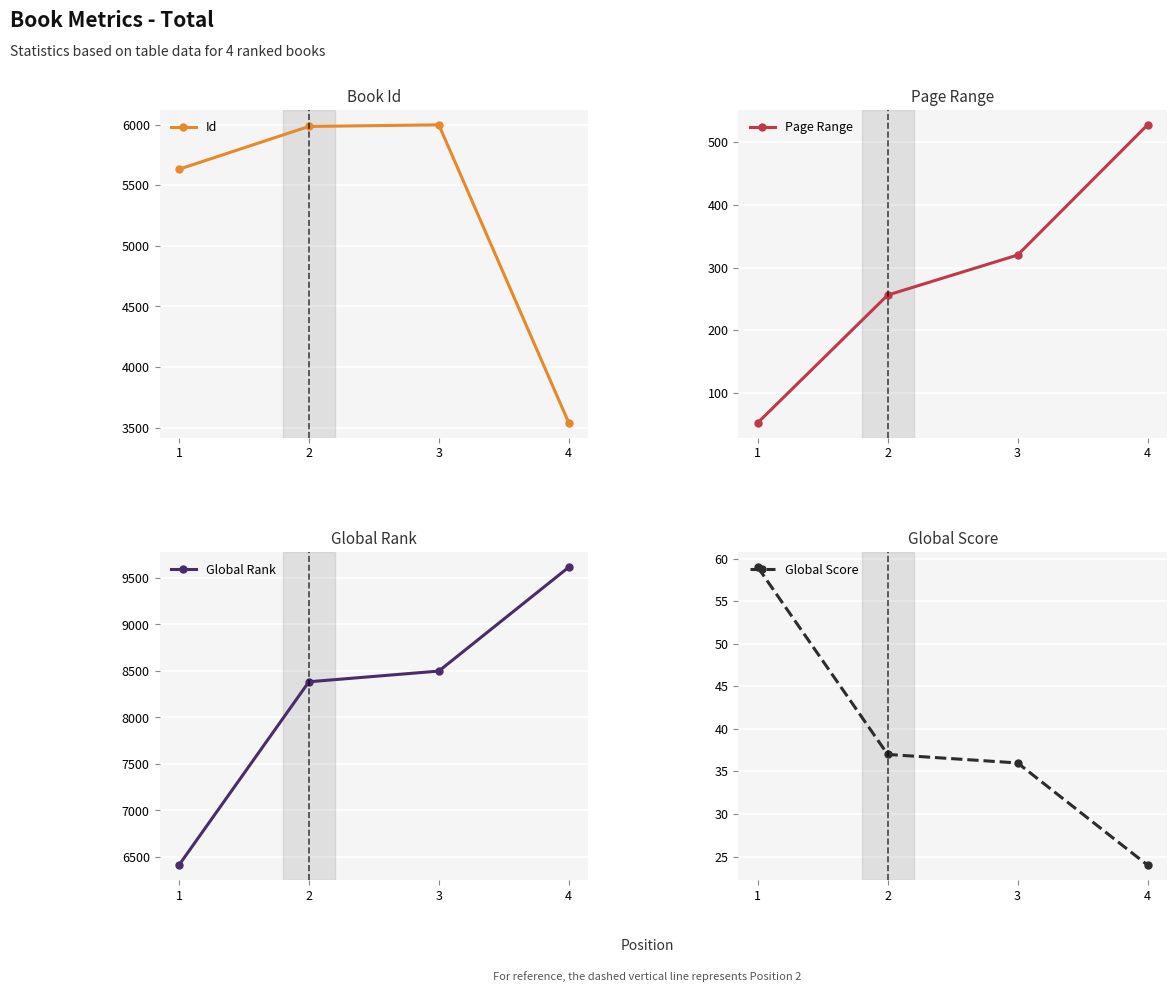

Is the value of Id at 1 greater than the value of Global Score at 1?

Yes